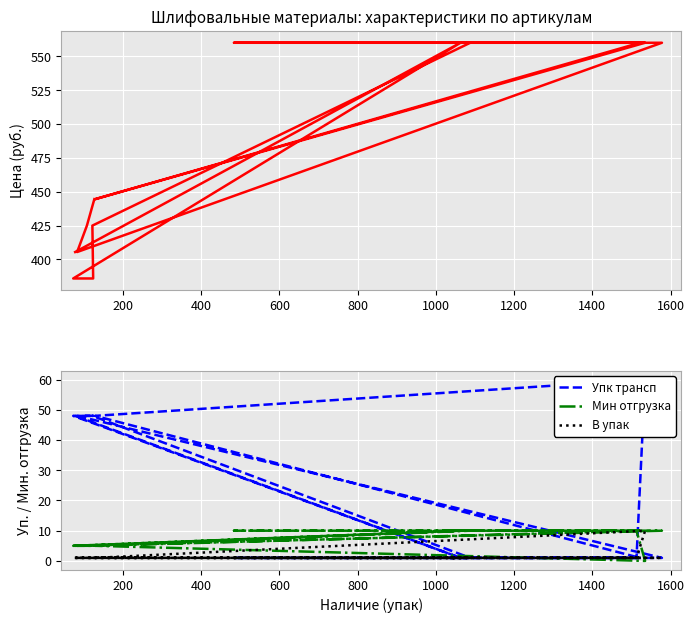

True or false: Мин отгрузка and Цена intersect in this chart.

False